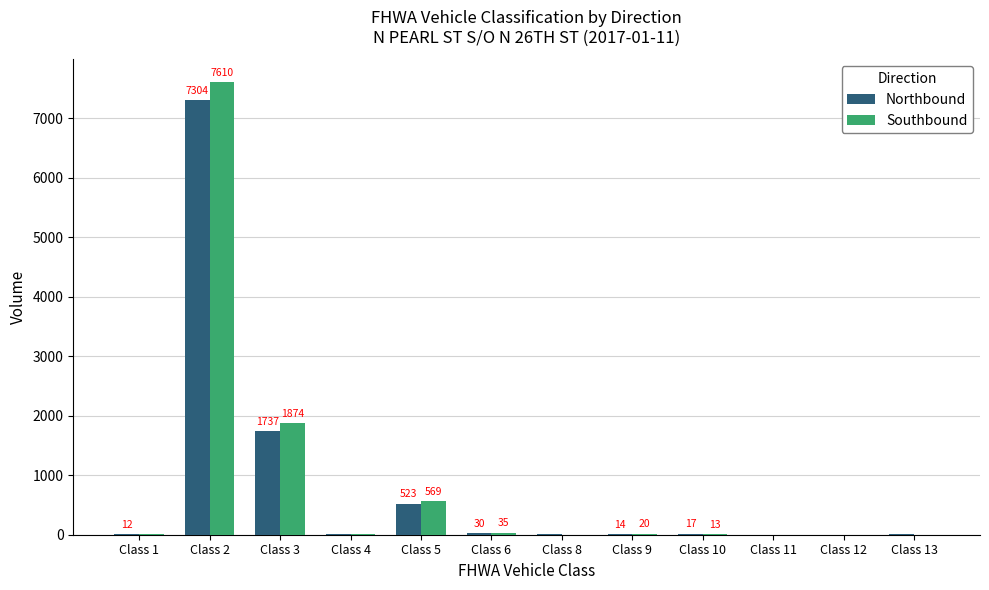

True or false: Southbound has a value of 13 at Class 10.

True